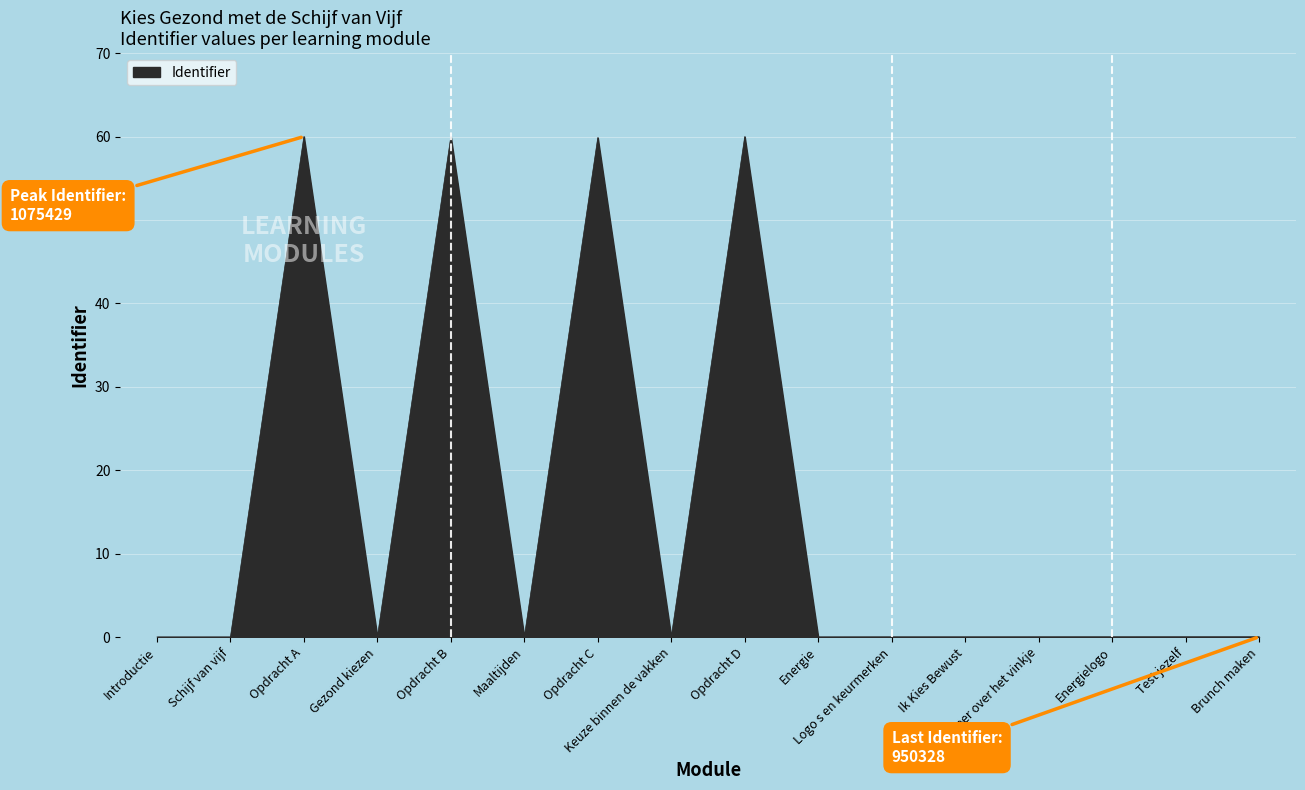

What is the difference between the maximum and minimum values?

60.0